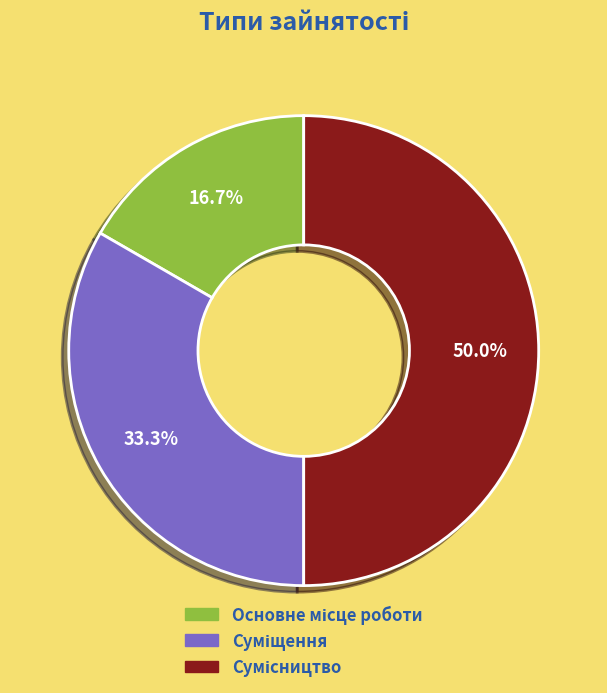

How many segments does this pie chart have?

3